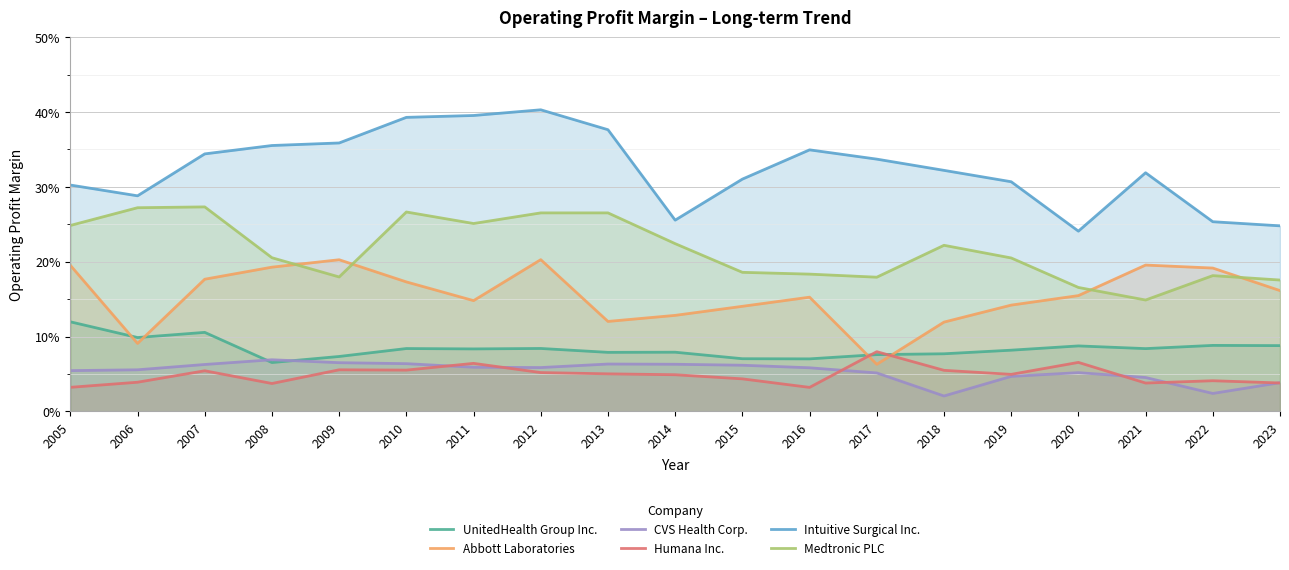

List the series in order of their peak value, lowest first.

CVS Health Corp., Humana Inc., UnitedHealth Group Inc., Abbott Laboratories, Medtronic PLC, Intuitive Surgical Inc.